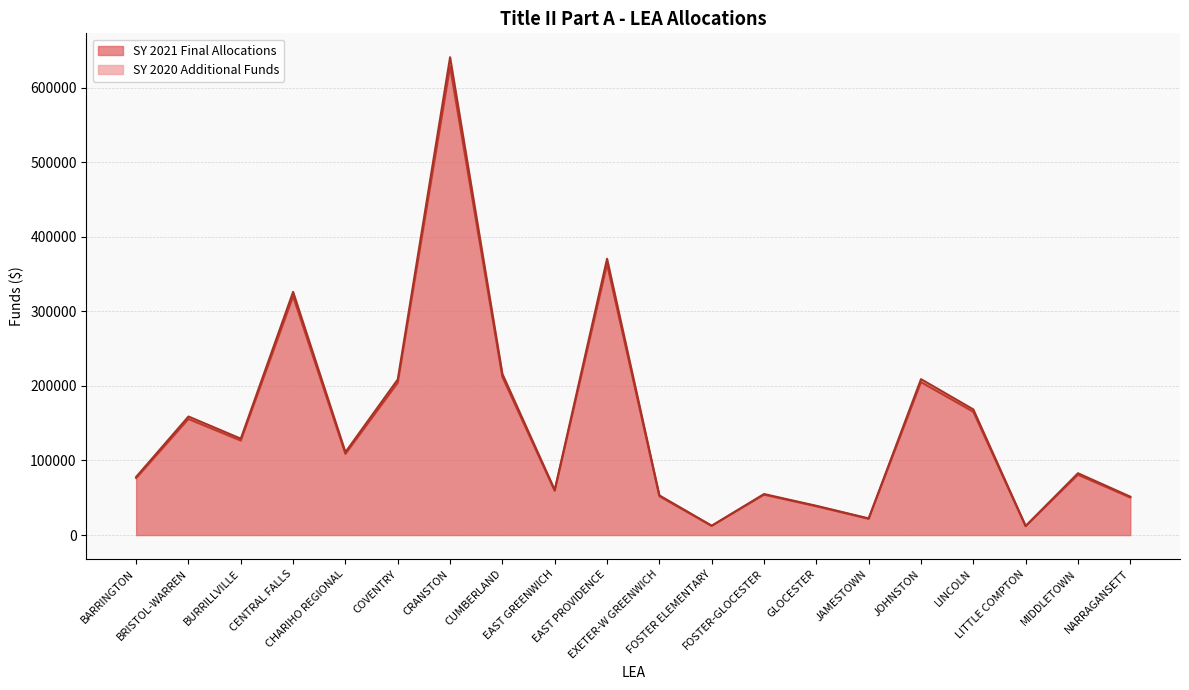

What position from the right is JAMESTOWN?

6